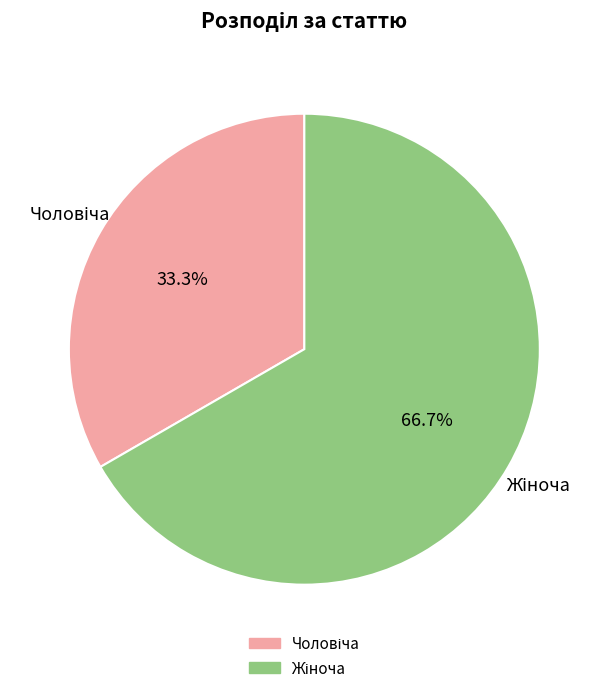

Does any single category account for the majority?

Yes